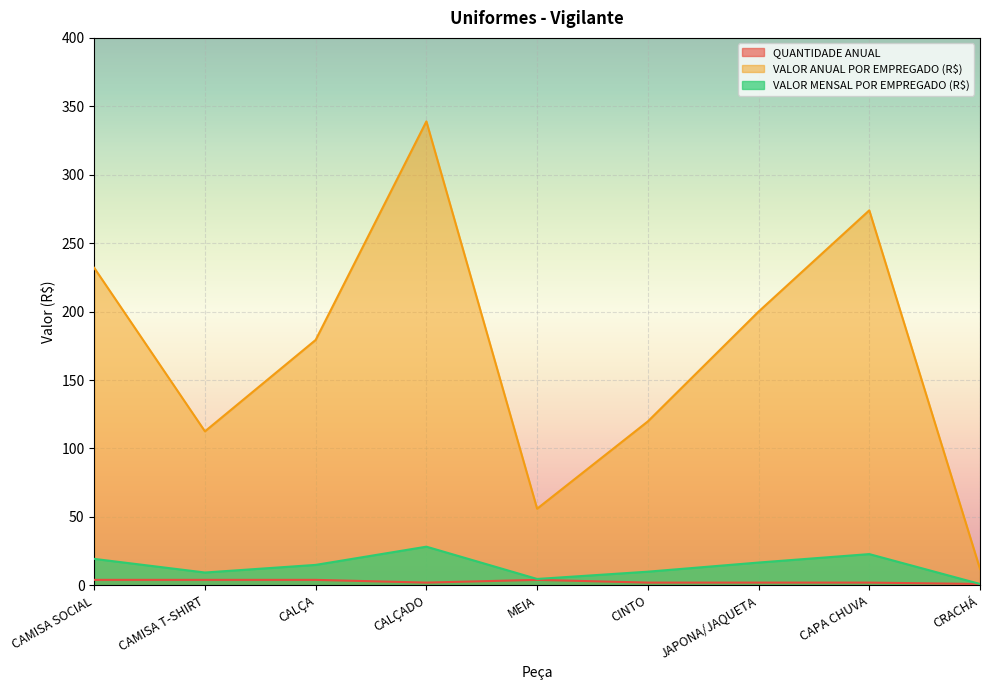

The value of VALOR MENSAL POR EMPREGADO (R$) at CAPA CHUVA is 38.3. True or false?

False